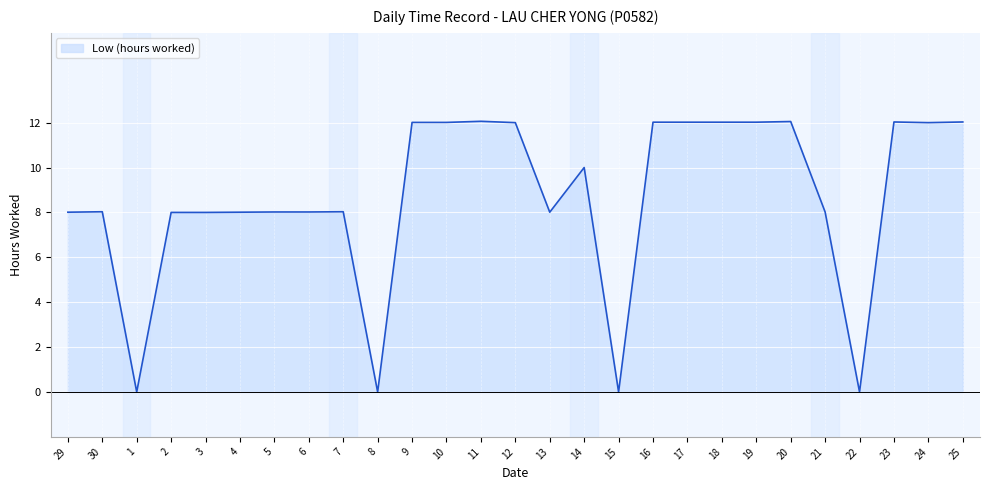

Which has a higher value, 18 or 1?

18